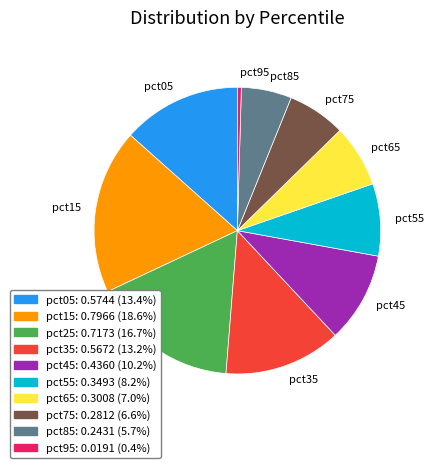

Is the sum of pct55 and pct85 greater than half?

No